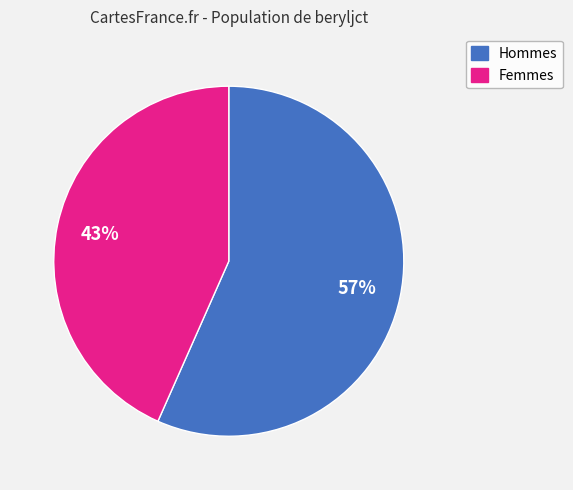

How many slices are in this pie chart?

2